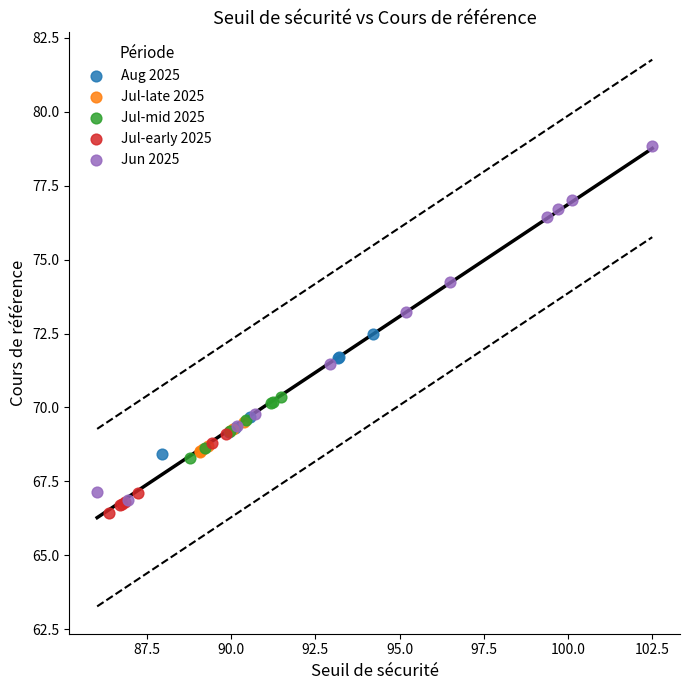

Which series contains the highest Y value?

Jun 2025